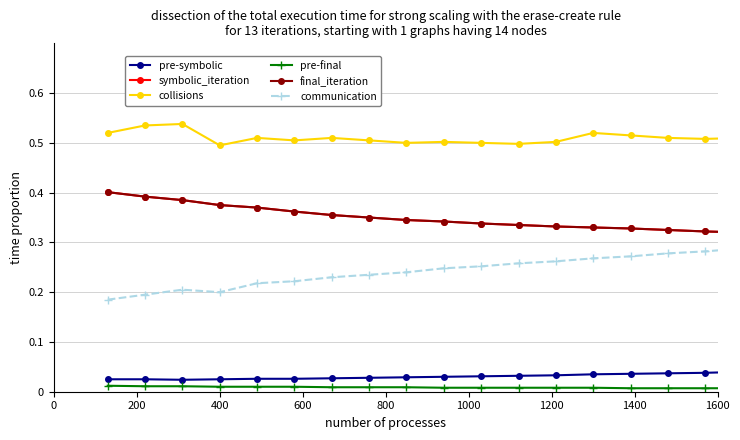

Is this an area chart (filled region under the line)?

No